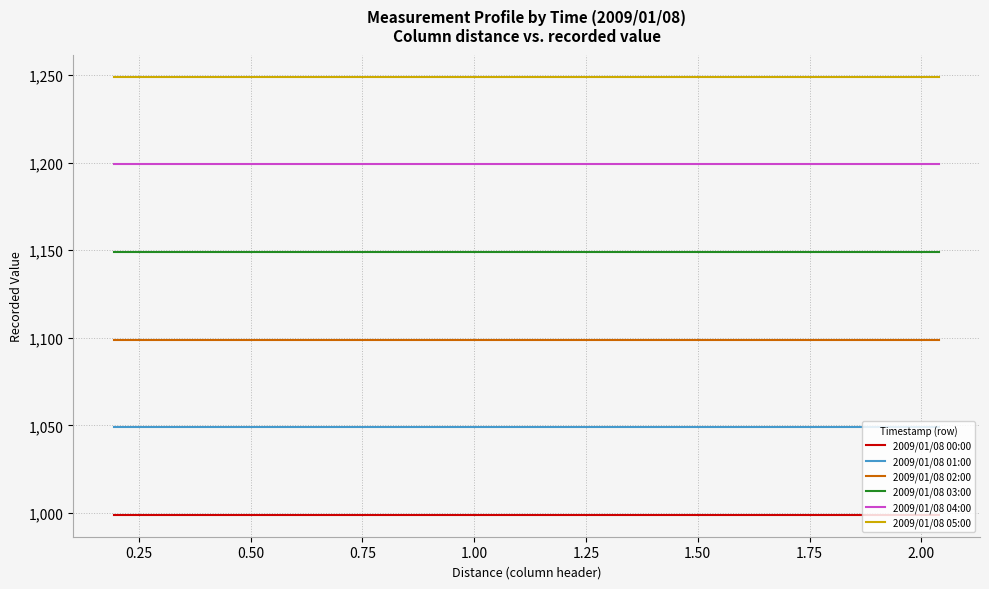

What is the maximum value shown in the chart?

1249